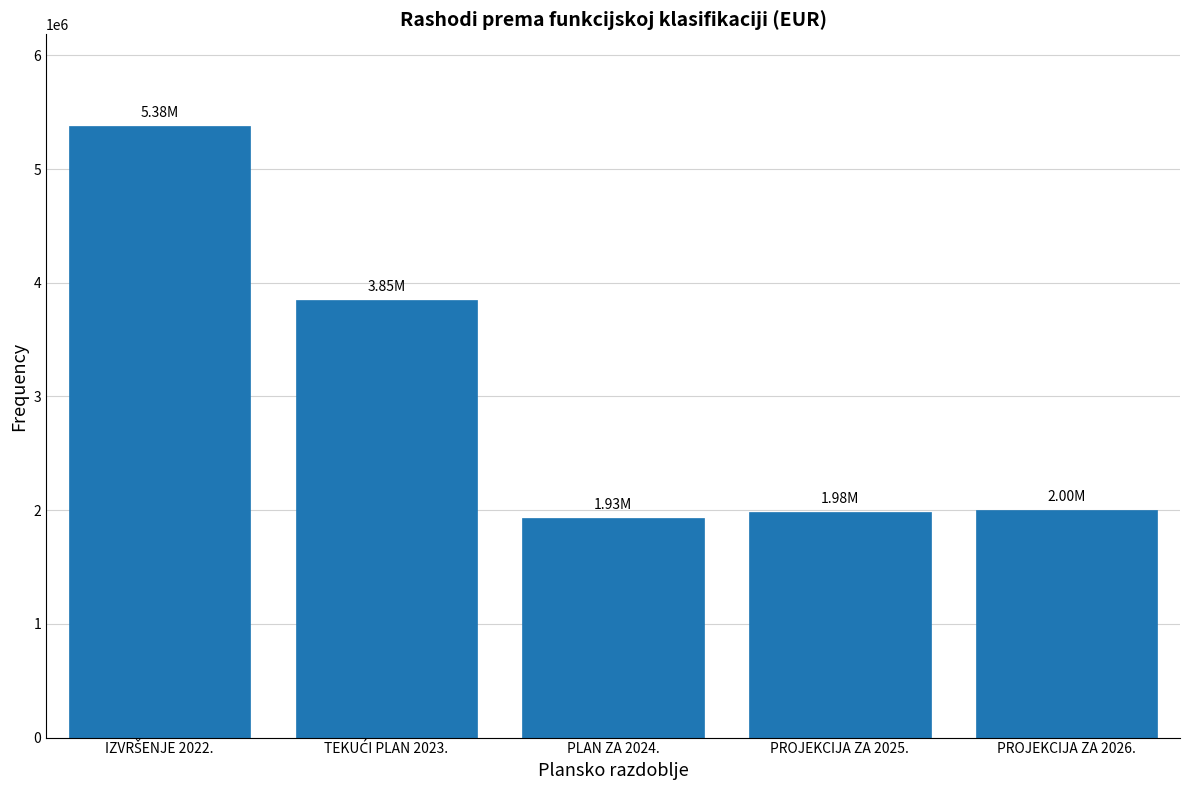

What is the average value?

3028459.4